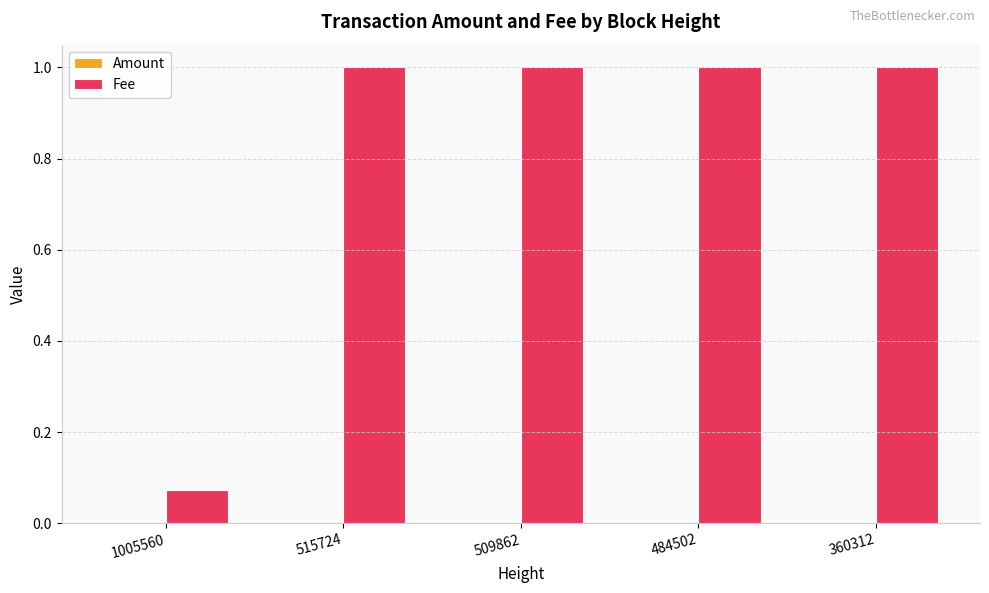

Which series has the largest range (max minus min)?

Fee